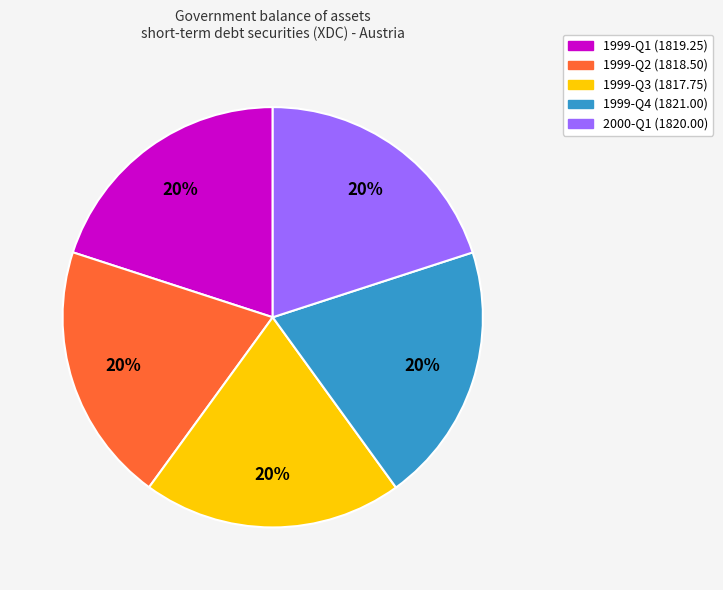

Does any single category account for the majority?

No